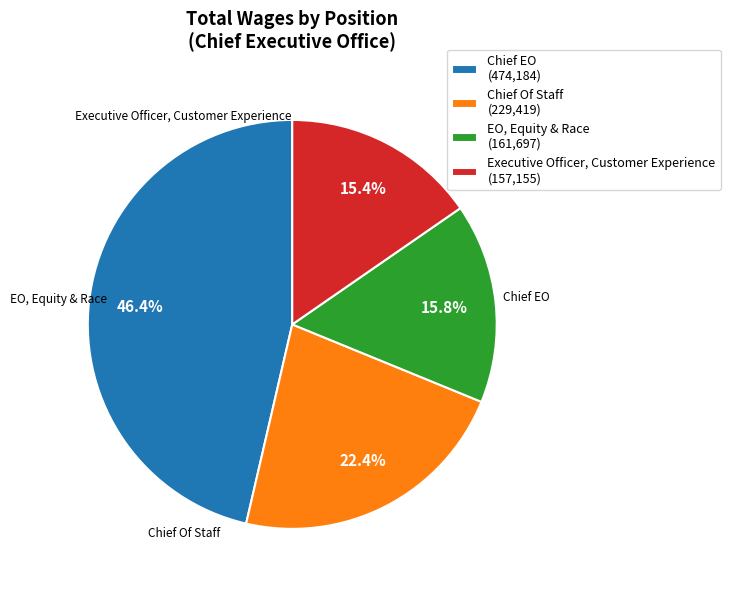

How many slices are in this pie chart?

4